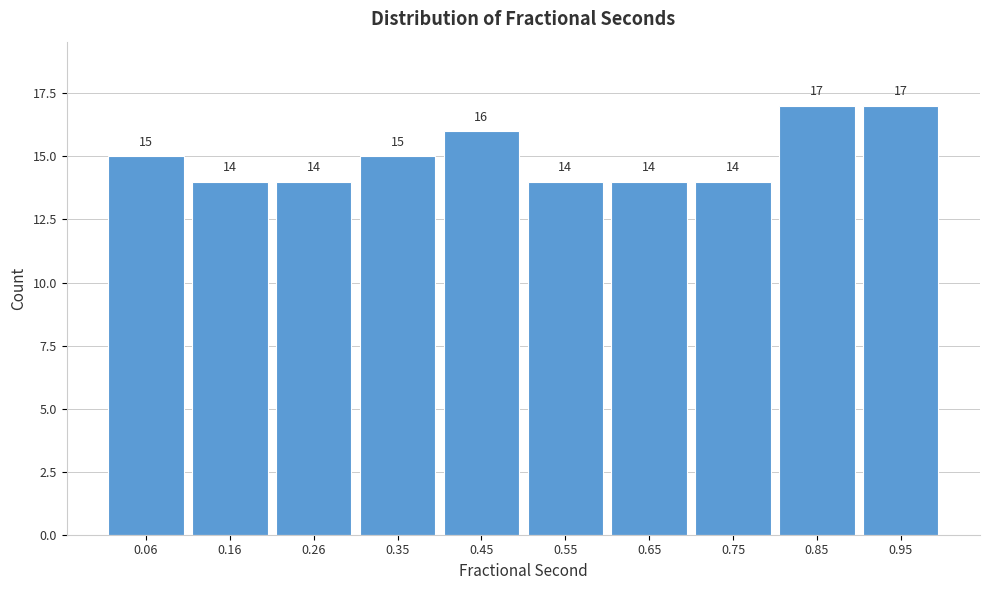

What is the height of the bar covering 0.60 to 0.70 on the x-axis? The bar edges are not printed on the chart, so give them approximately, as read against the axis.

14